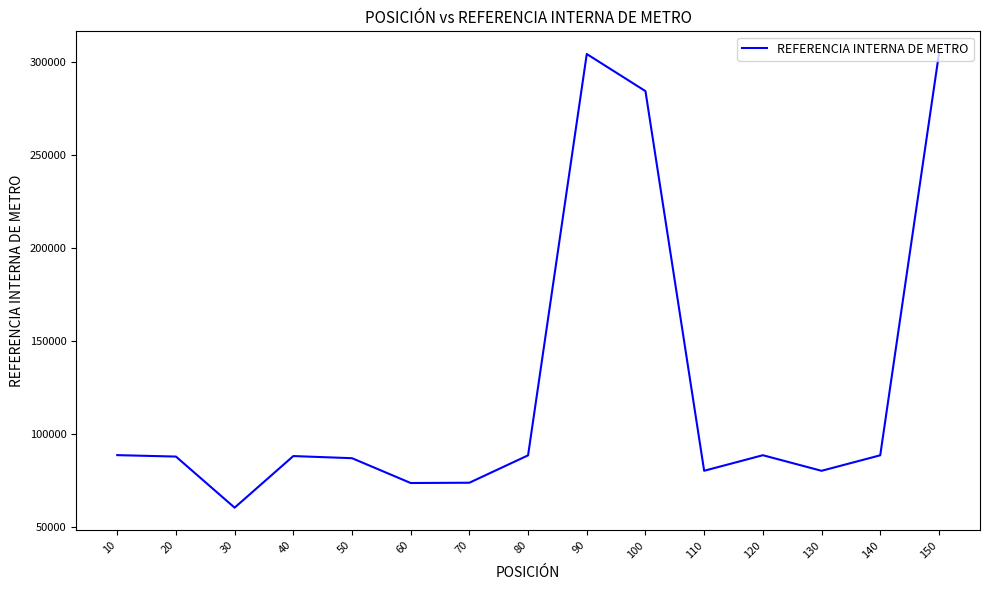

What is the minimum value shown in the chart?

60190